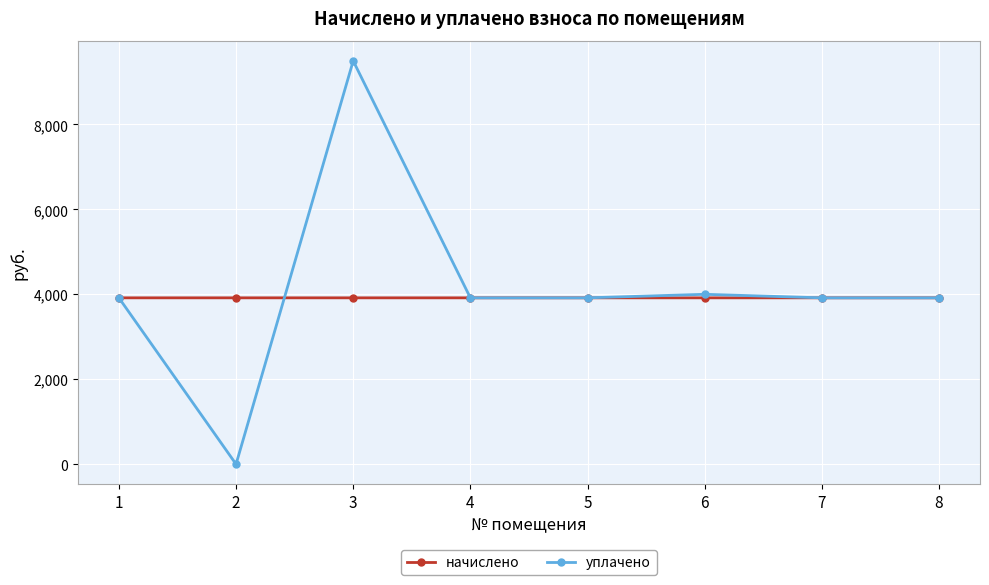

What is the value of the начислено point at the 7th from the left?

3916.8